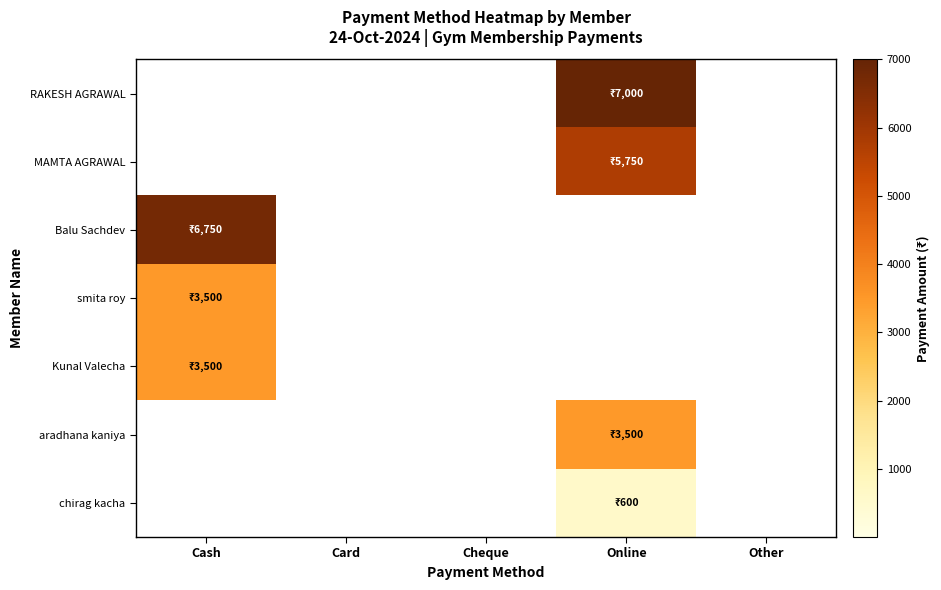

Which series has the largest range (max minus min)?

RAKESH AGRAWAL